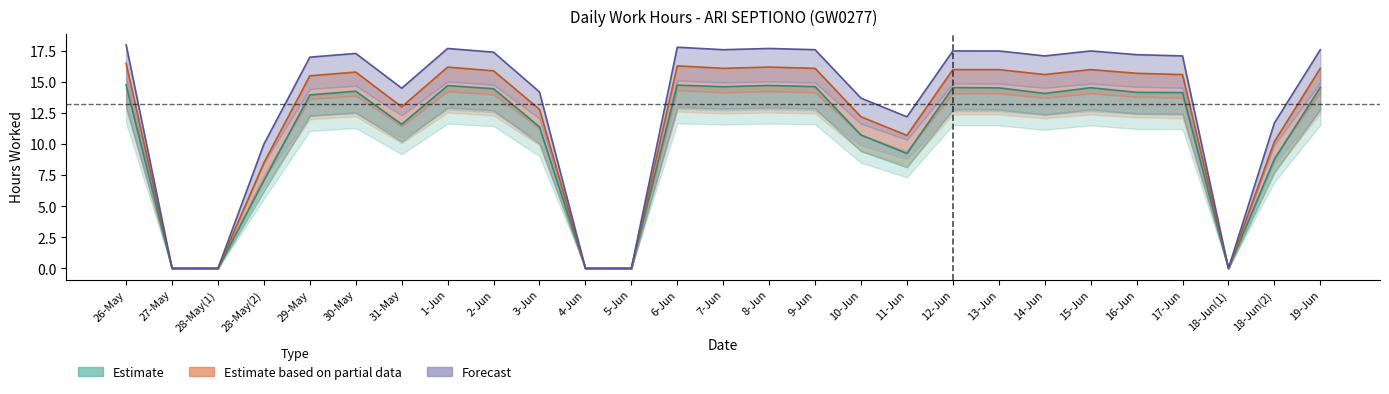

What is the label of the 10th point from the left?

3-Jun